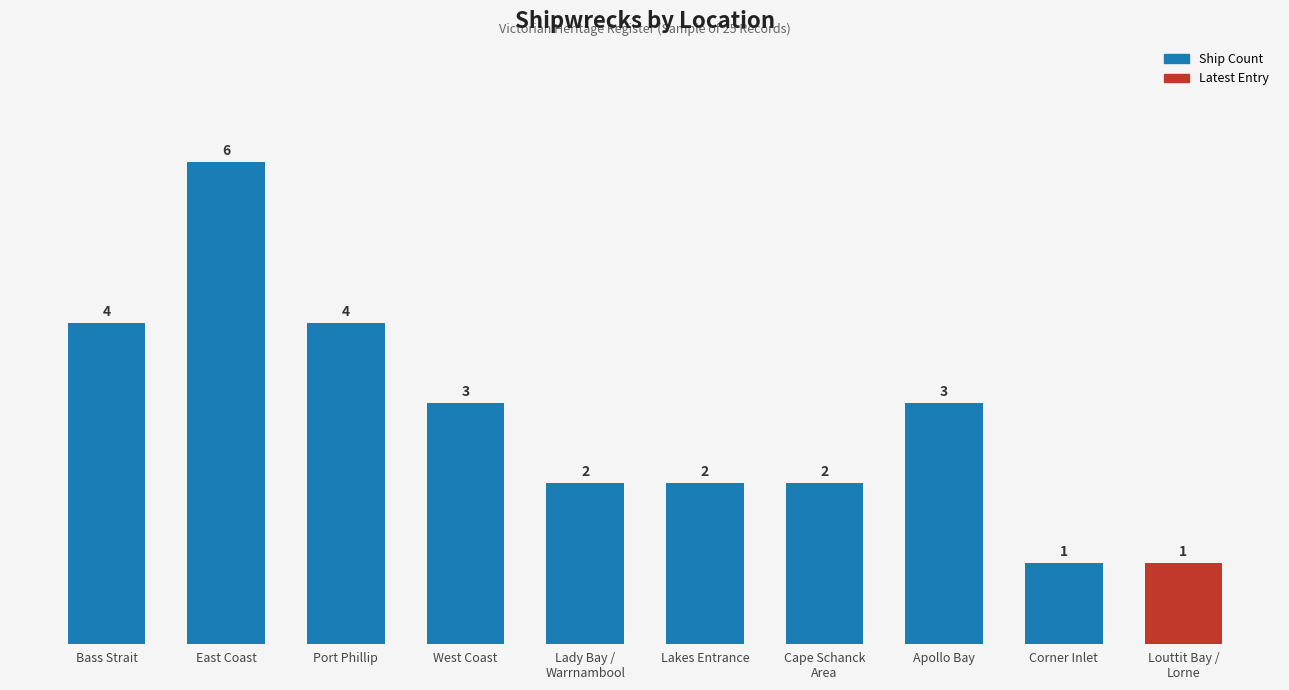

What is the label of the 6th bar from the right?

Lady Bay /
Warrnambool